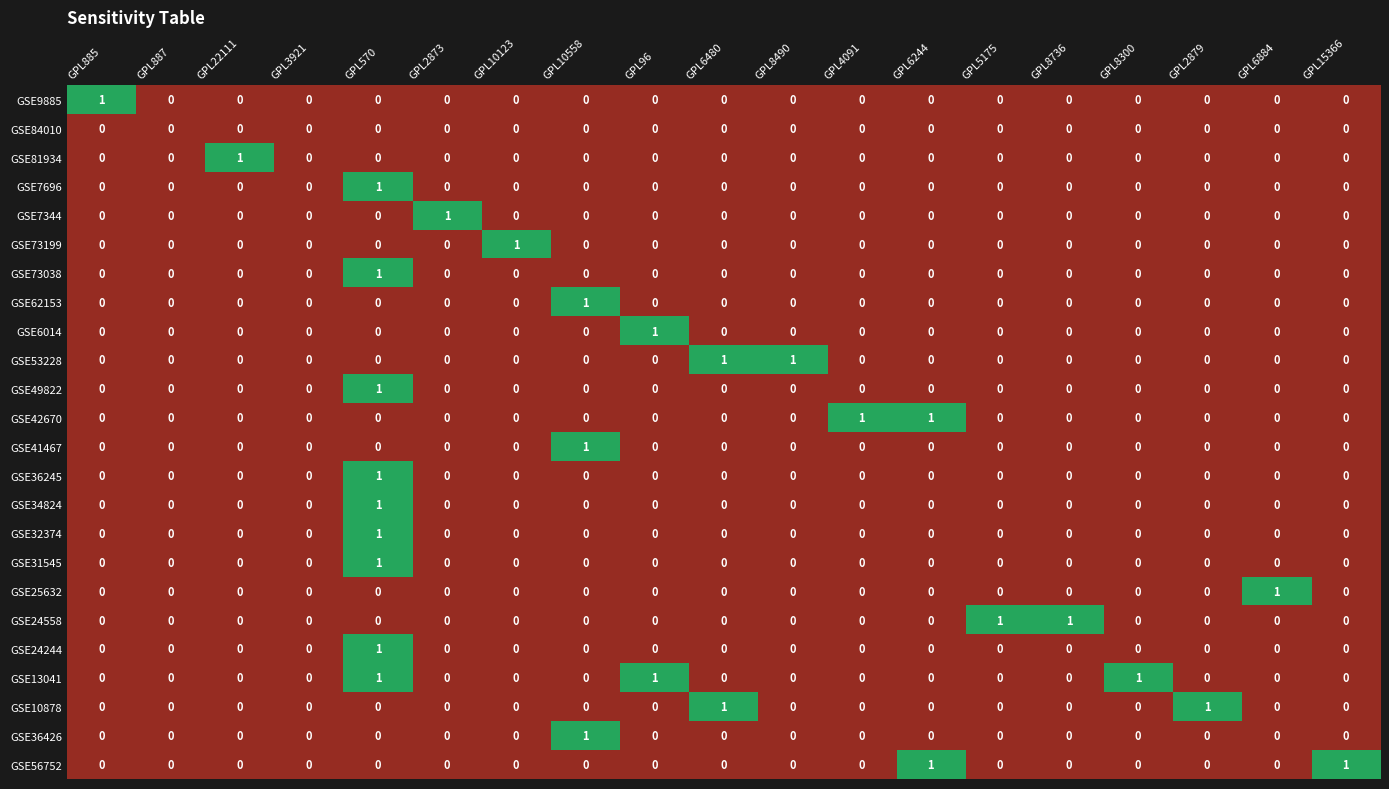

Count the GSE13041 values in the range 0 to 1.

19